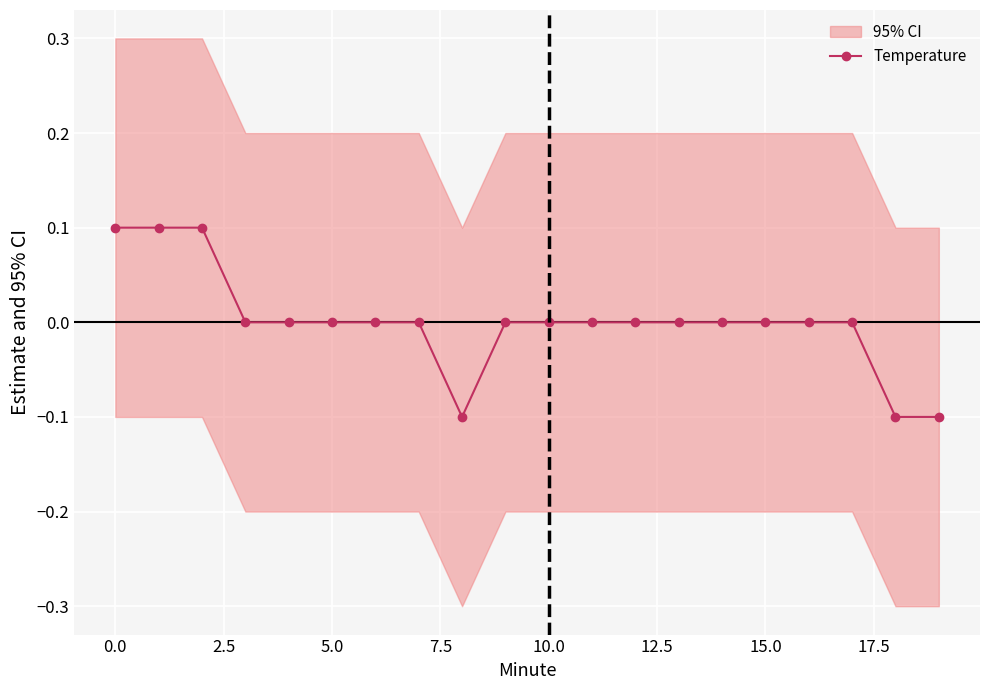

Which has a higher value, 2.5 or 18?

2.5